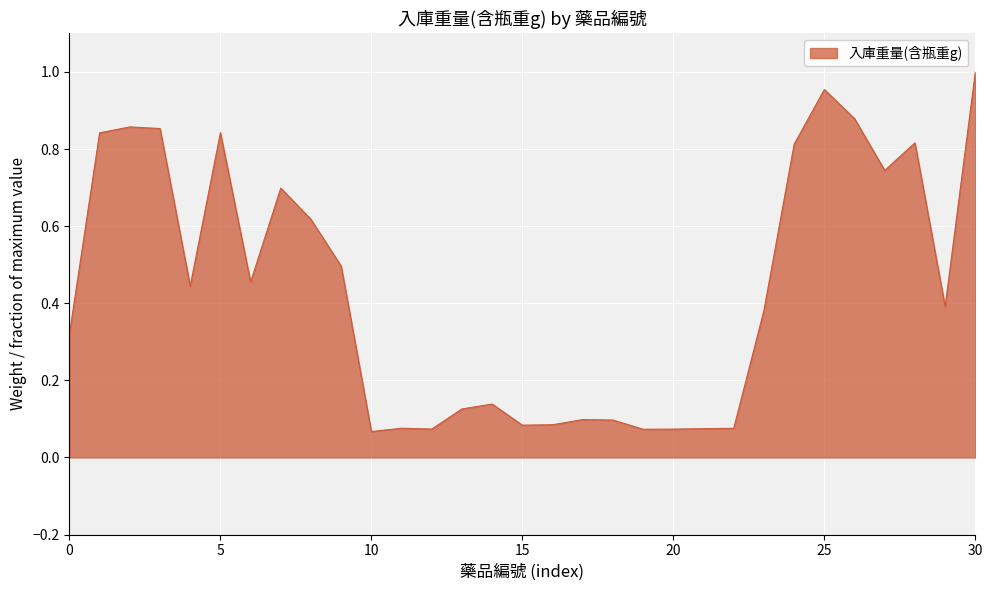

What is the sum of all values?

13.5